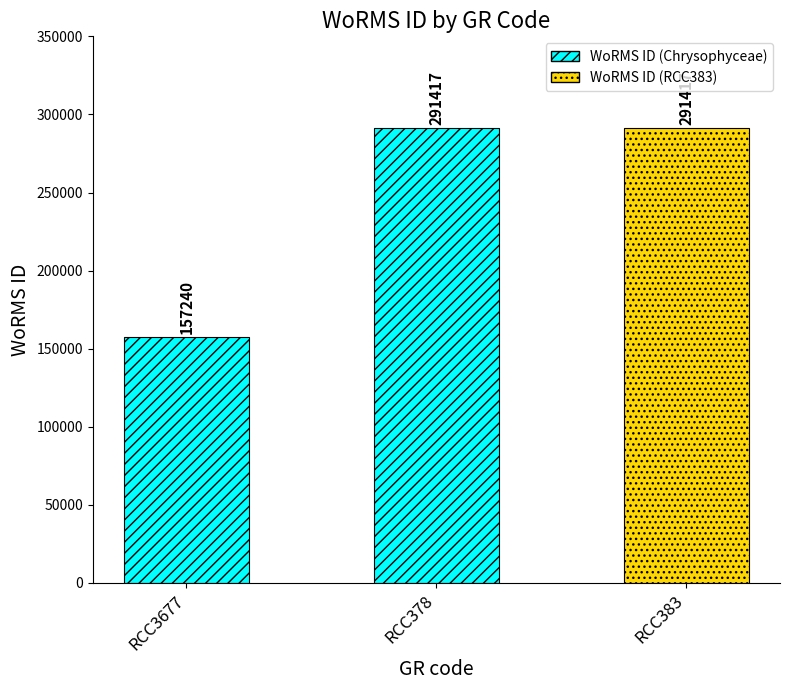

What is the value of the 1st bar from the left?

157240